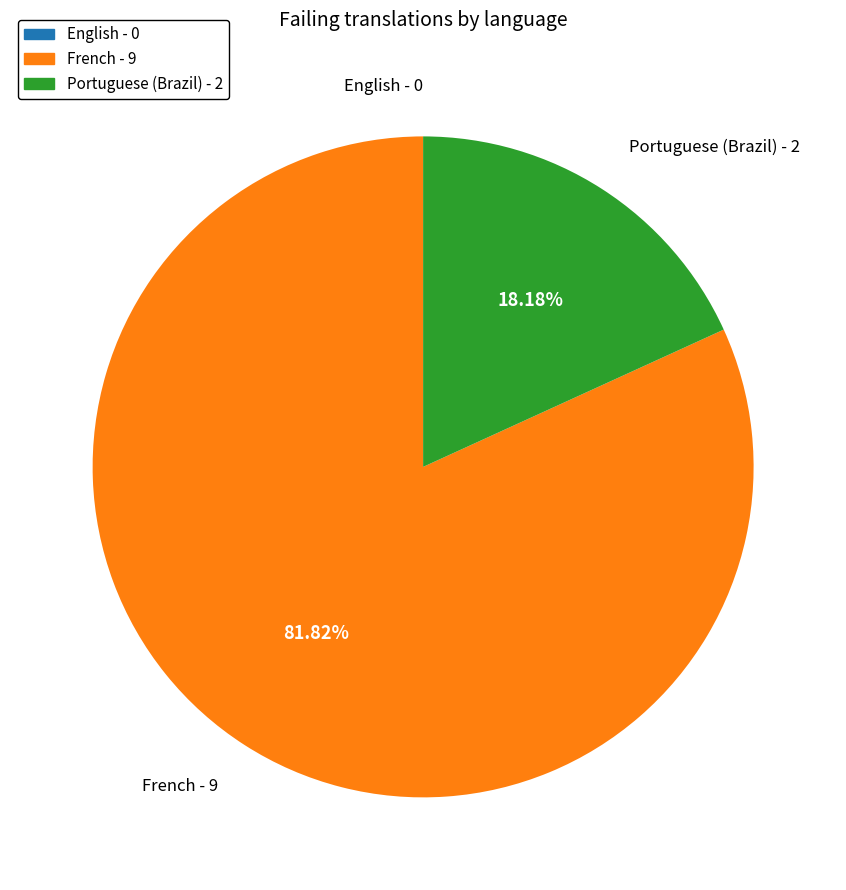

Combined, do French - 9 and Portuguese (Brazil) - 2 account for over 50%?

Yes